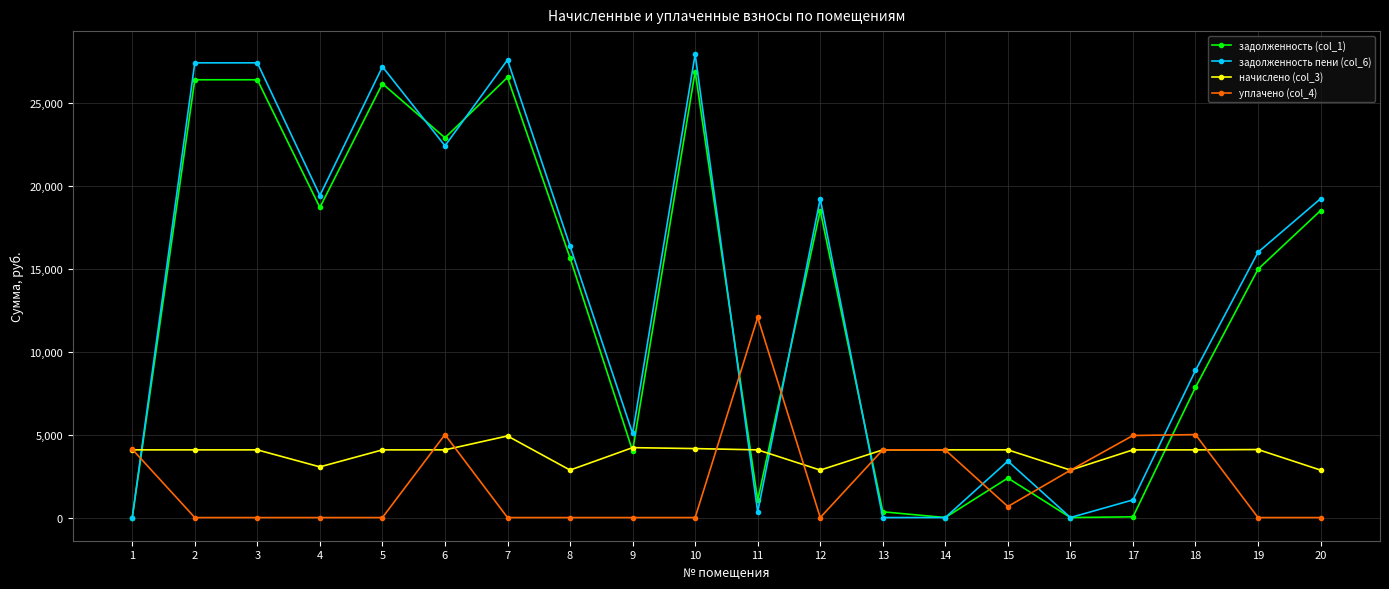

Does the chart display data point markers on the line(s)?

Yes